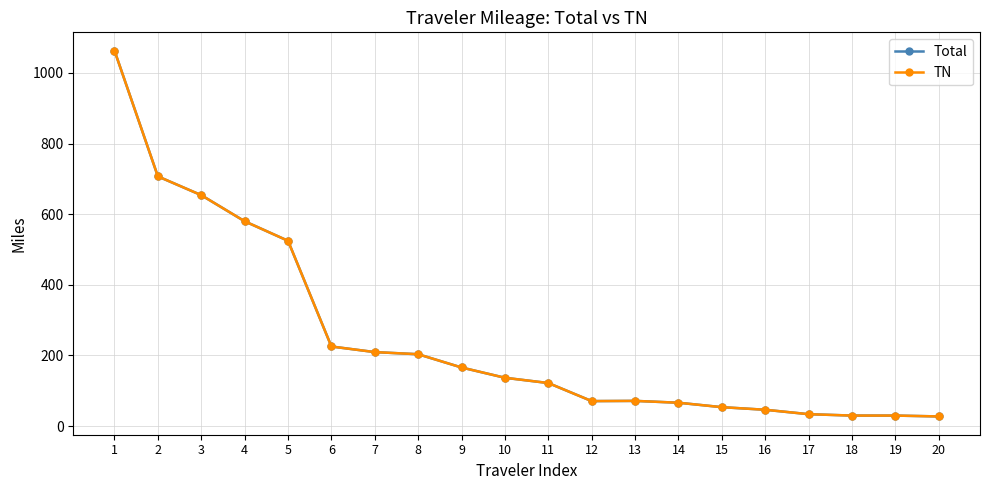

Is the value of Total at 18 greater than the value of TN at 5?

No